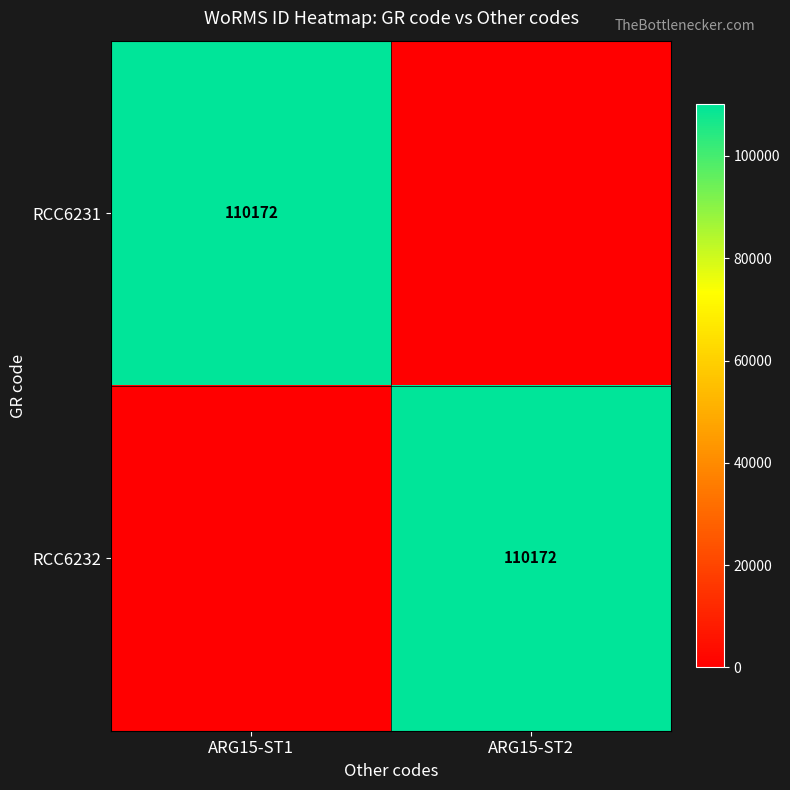

The value of RCC6231 at ARG15-ST1 is 158897. True or false?

False